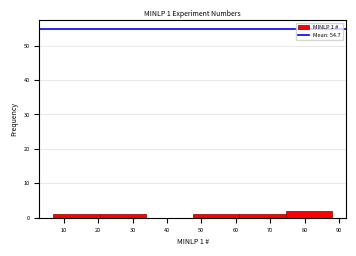

Over which range of the x-axis is the bar tallest?

74.5 to 88.0